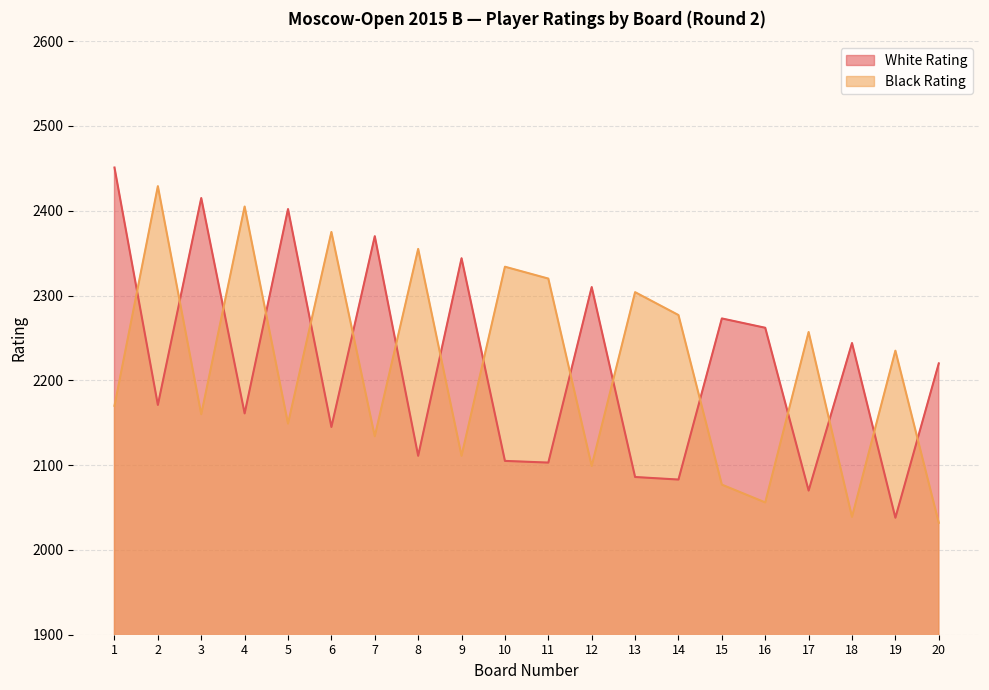

How many data points does each series have?

20